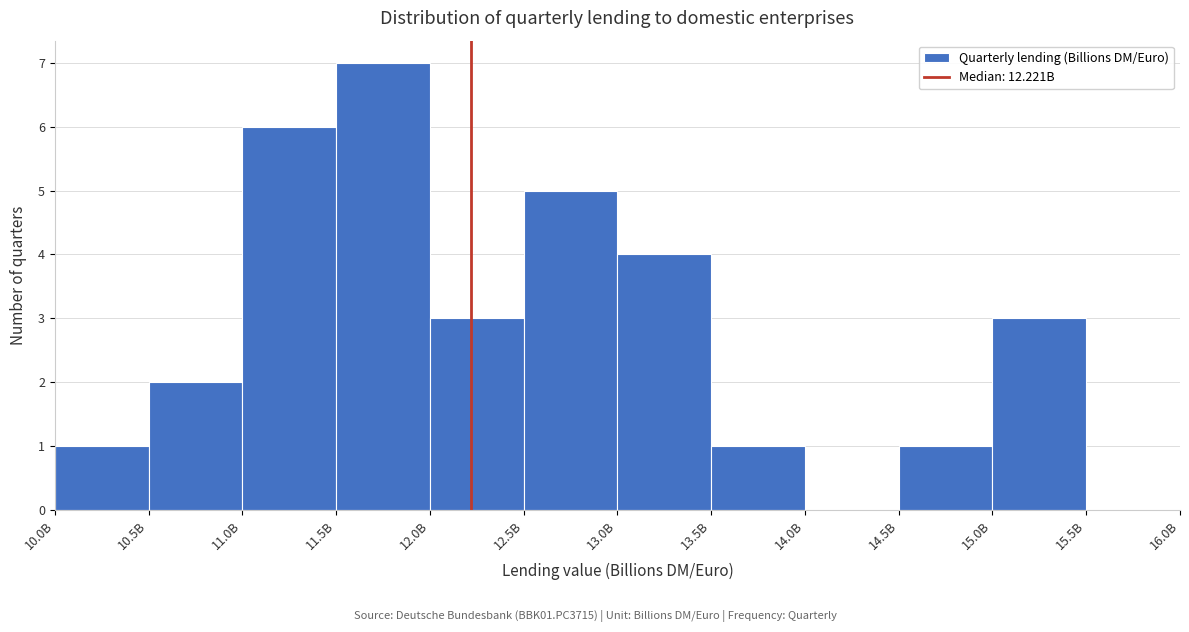

Reading left to right, transcribe all the data shown in this chart.

10.0B=1	10.5B=2	11.0B=6	11.5B=7	12.0B=3	12.5B=5	13.0B=4	13.5B=1	14.0B=0	14.5B=1	15.0B=3	15.5B=0